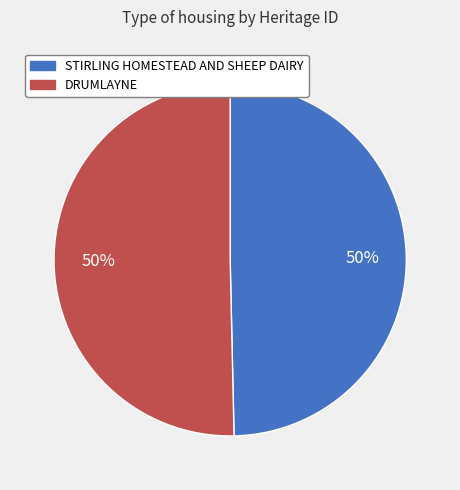

To the nearest percent, what portion does STIRLING HOMESTEAD AND SHEEP DAIRY represent?

50%